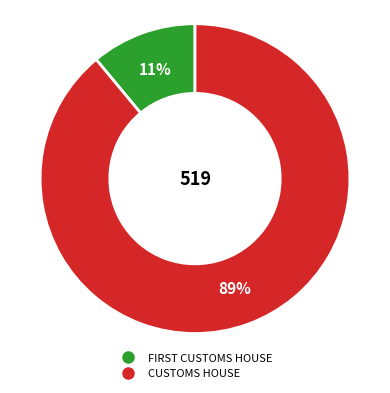

Which slice is the smallest?

FIRST CUSTOMS HOUSE